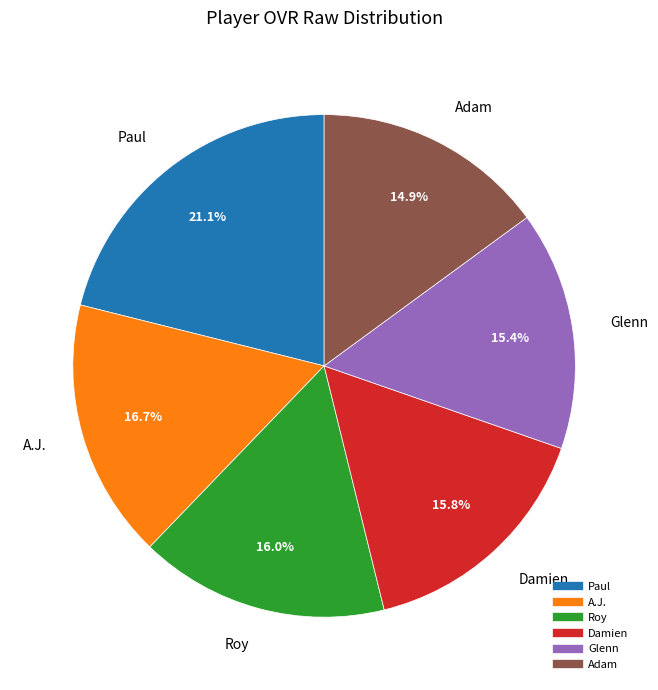

Does Glenn account for over 50% of the chart?

No